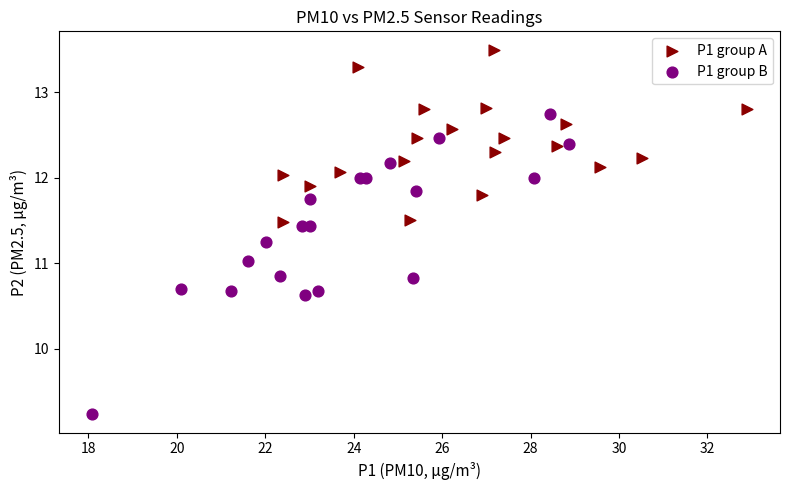

Which series has the widest spread of Y values?

P1 group B